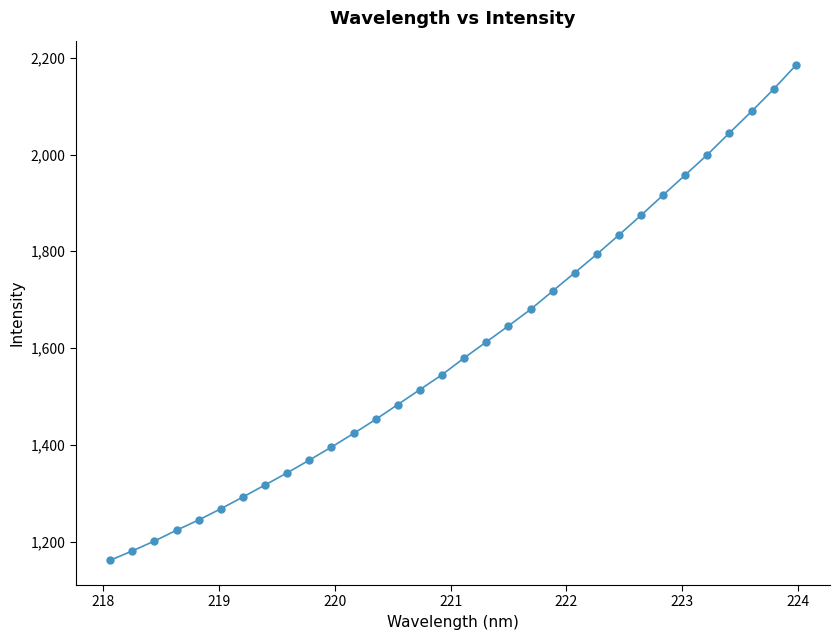

What is the difference between the maximum and second lowest values?

1003.7